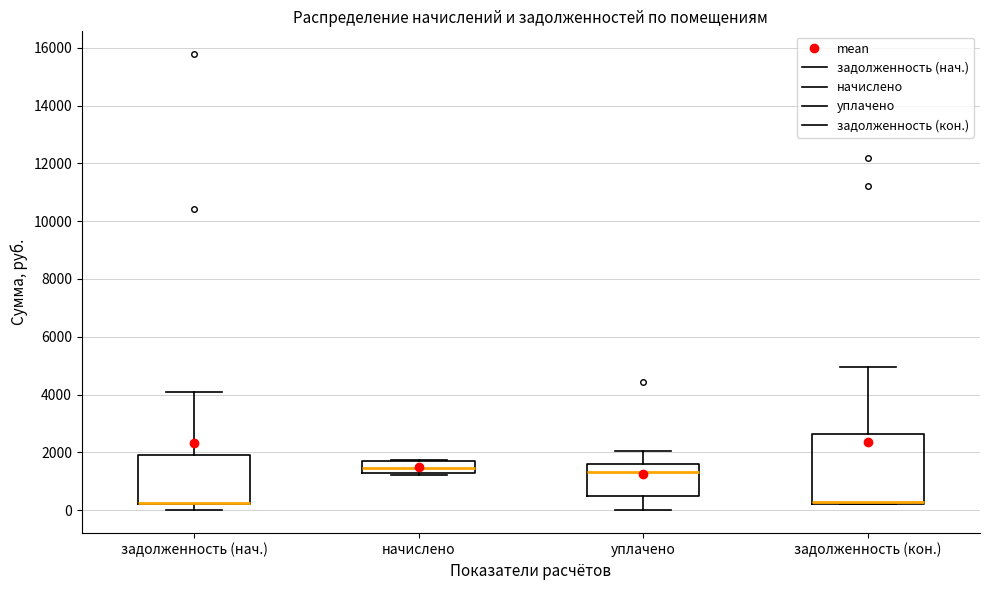

Reading left to right, read every box against the y-axis: the position of its median line, the range the box covers, and the ends of its whiskers. The values are not printed on the chart, so give them approximately, as read against the axis.

задолженность (нач.): median 200 (drawn on the box's lower edge), box 200 to 2000, whiskers 0 to 4200
начислено: median 1400, box 1200 to 1800, whiskers 1200 (just below the box's lower edge) to 1800
уплачено: median 1400, box 600 to 1600, whiskers 0 to 2000
задолженность (кон.): median 200 (drawn on the box's lower edge), box 200 to 2600, whiskers 200 to 5000